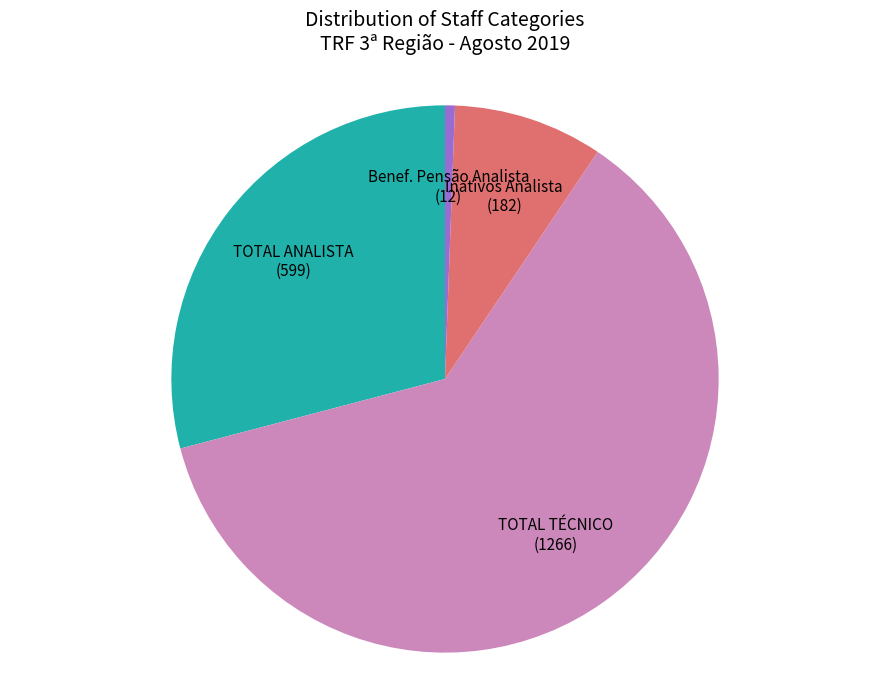

Which category has the biggest portion of the pie?

TOTAL TÉCNICO